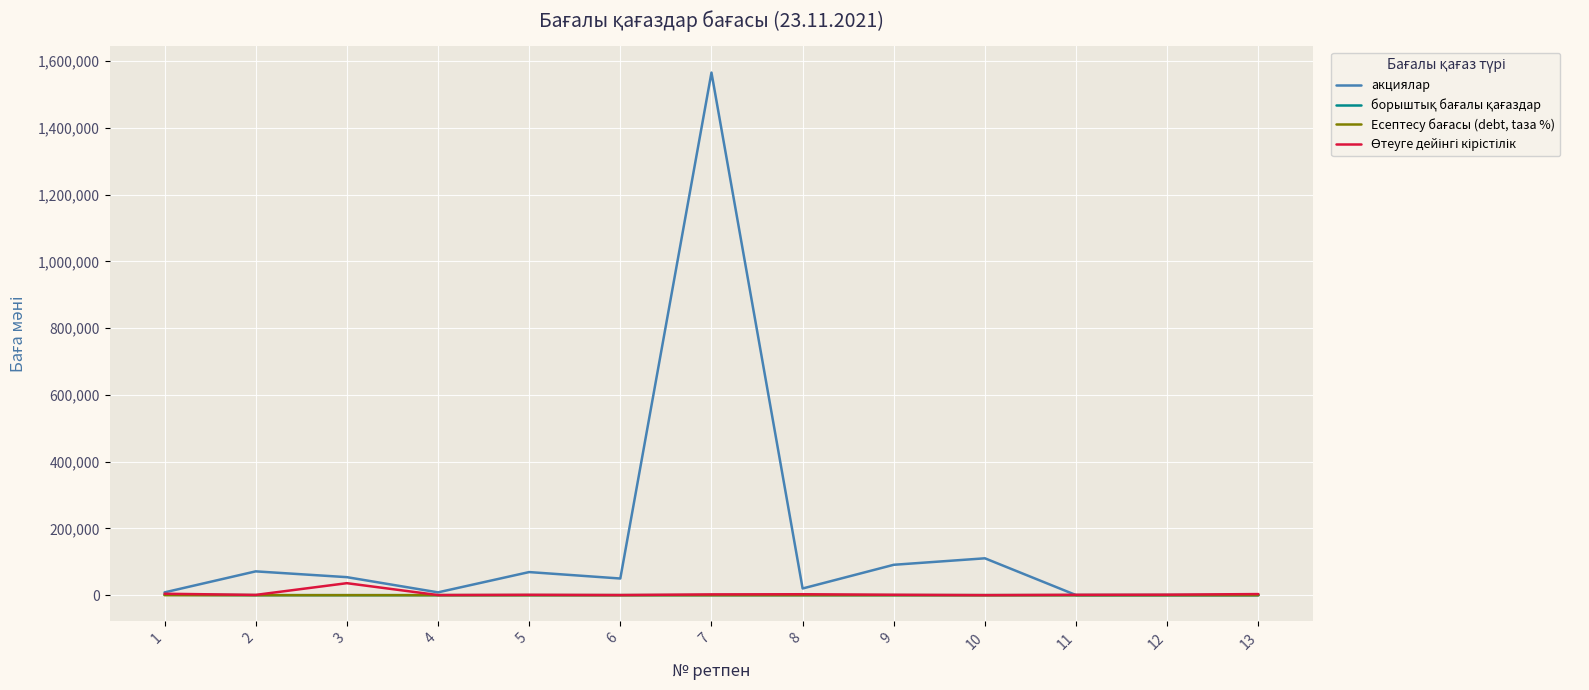

At how many categories does at least one series exceed 130823?

1